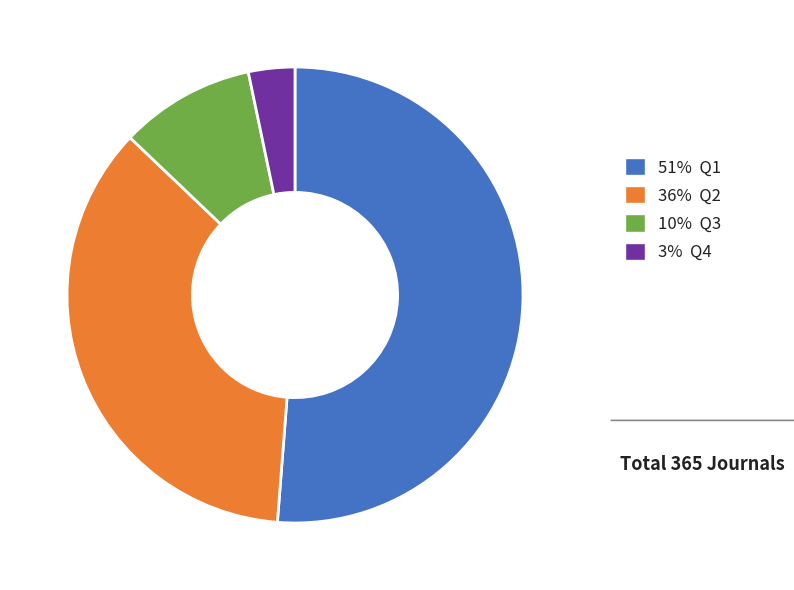

Is there any slice that represents more than half of the pie?

Yes